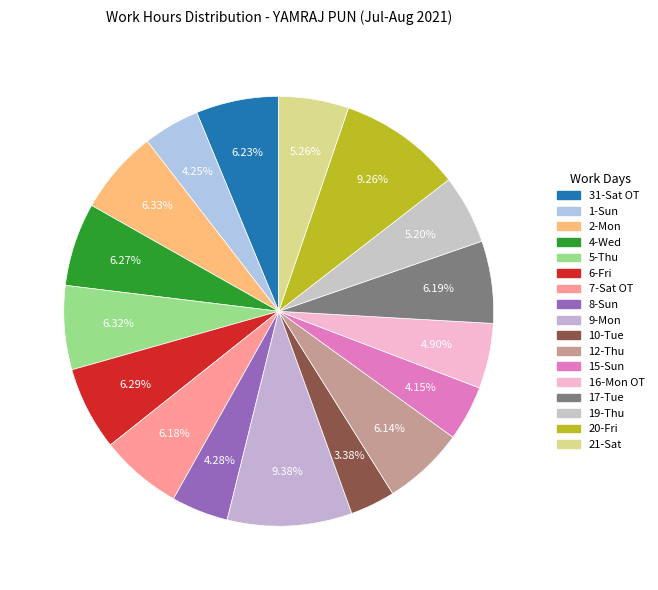

To the nearest percent, what portion does 16-Mon OT represent?

5%